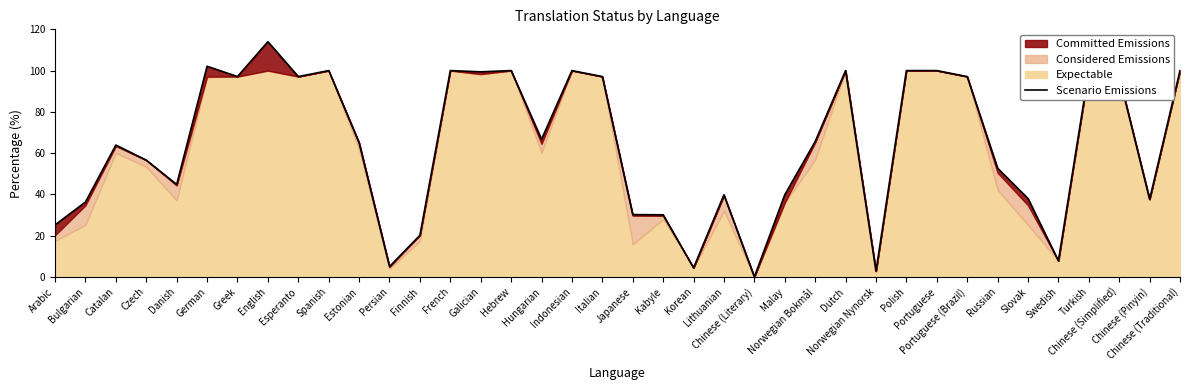

Rank the categories by value from lowest to highest.

Chinese (Literary), Norwegian Nynorsk, Korean, Persian, Swedish, Finnish, Arabic, Kabyle, Japanese, Bulgarian, Chinese (Pinyin), Slovak, Lithuanian, Malay, Danish, Russian, Czech, Catalan, Estonian, Norwegian Bokmål, Hungarian, Greek, Esperanto, Italian, Portuguese (Brazil), Chinese (Simplified), Galician, Spanish, French, Hebrew, Indonesian, Dutch, Polish, Portuguese, Turkish, Chinese (Traditional), German, English